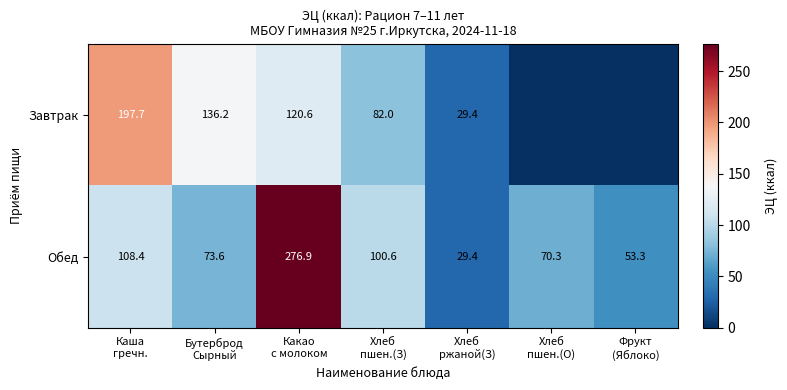

How many data points in Обед are less than 73?

3